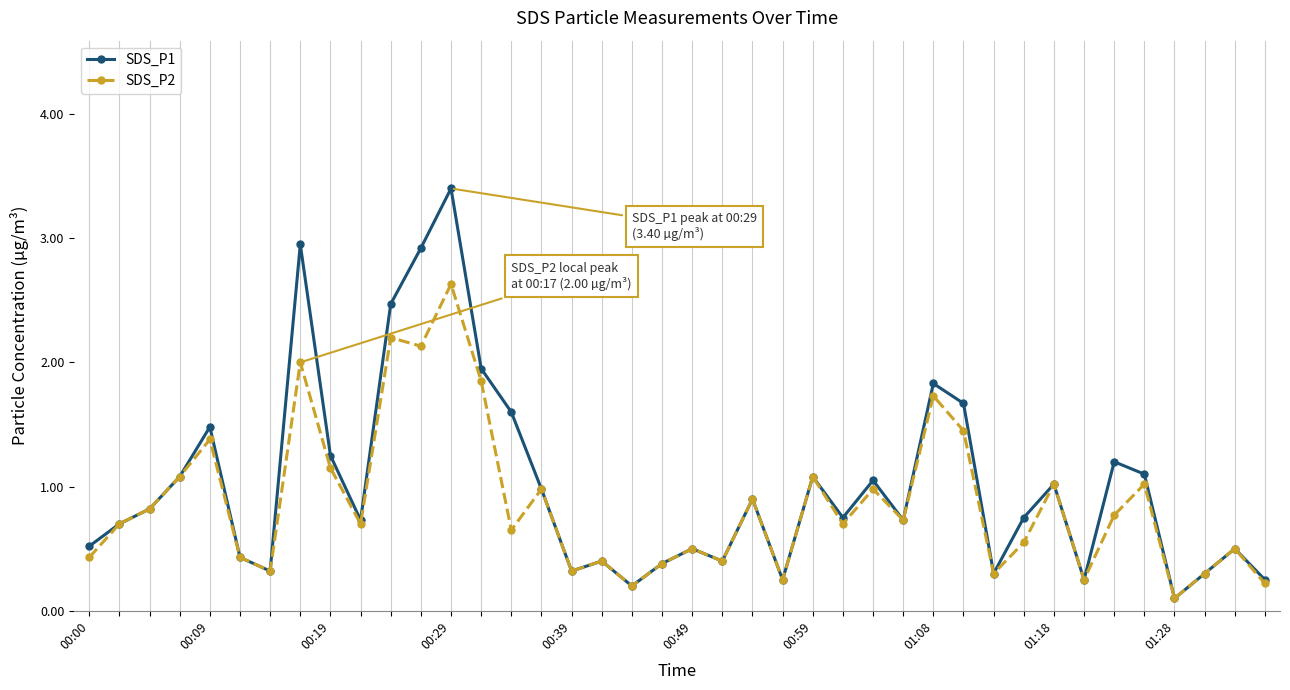

What is the value of the SDS_P2 point at the 20th from the left?

0.4